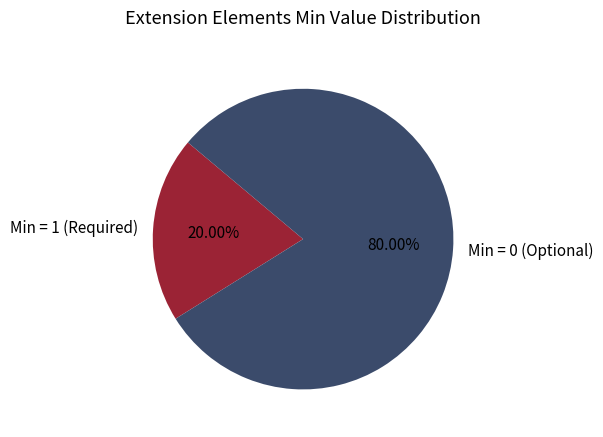

Rank the categories by value from highest to lowest.

Min = 0 (Optional), Min = 1 (Required)